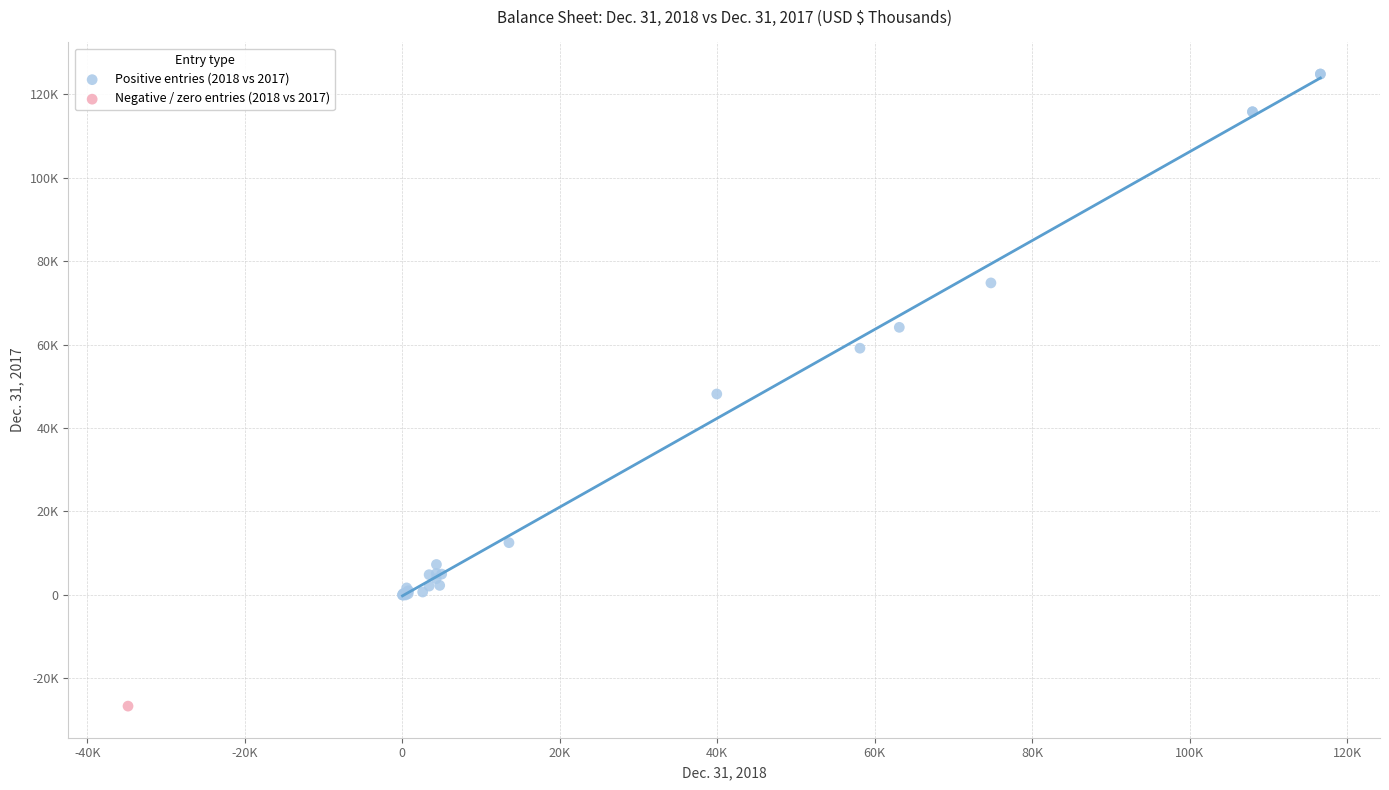

What are all the series names shown in the legend?

Positive entries (2018 vs 2017), Negative / zero entries (2018 vs 2017)